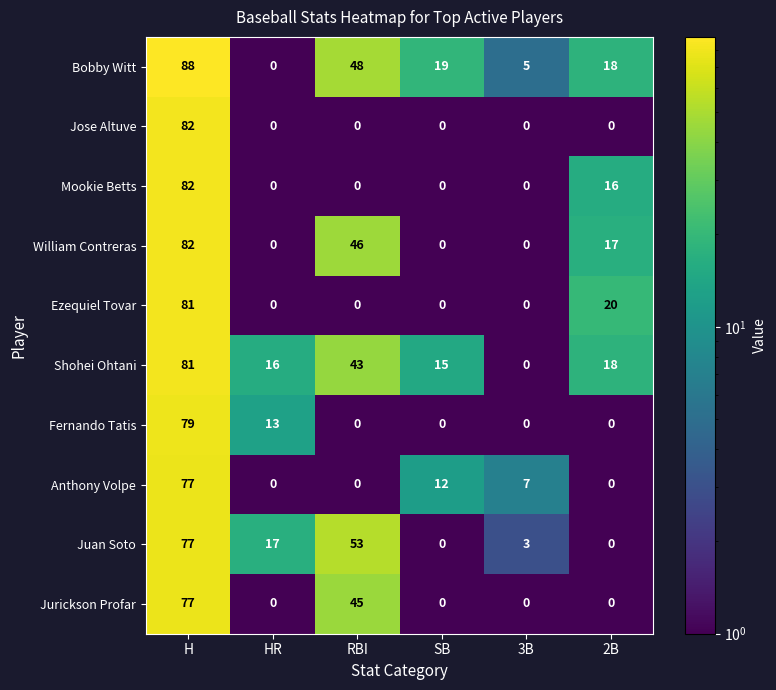

What is the difference between the maximum and minimum values in the Ezequiel Tovar series?

81